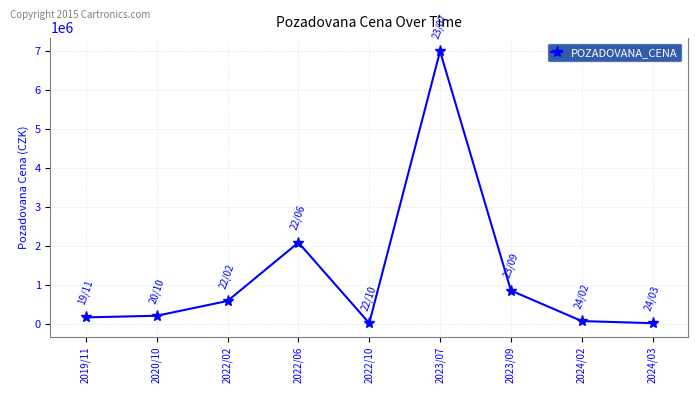

True or false: the data has more than 2 interior local peaks.

False